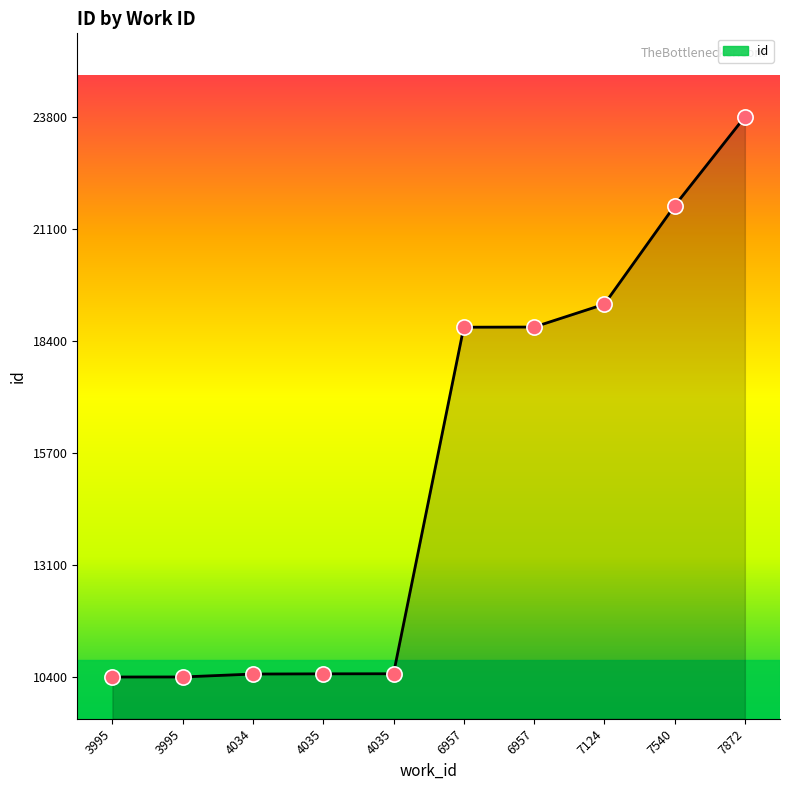

What is the change in value from 4034 to 4035?

+7